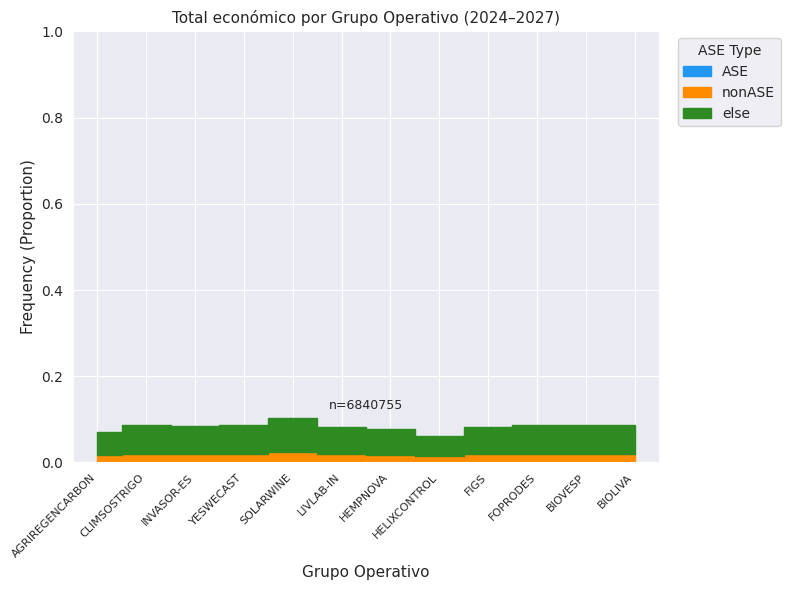

How many lines are shown in the chart?

1